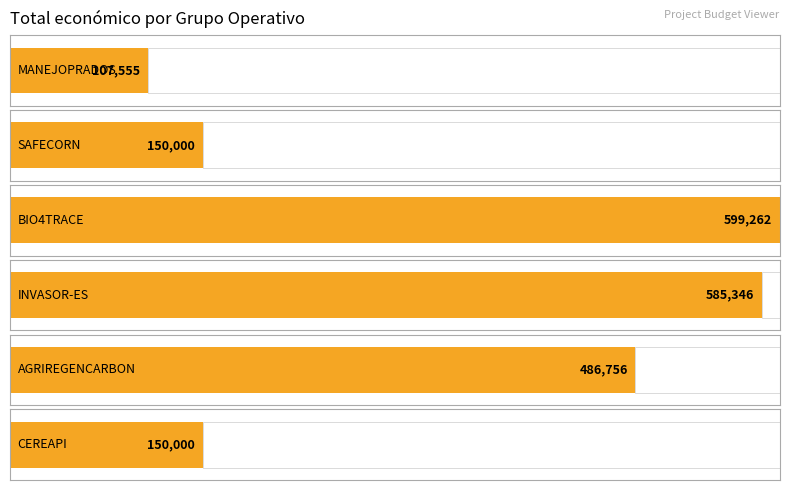

How many series are shown in this chart?

1